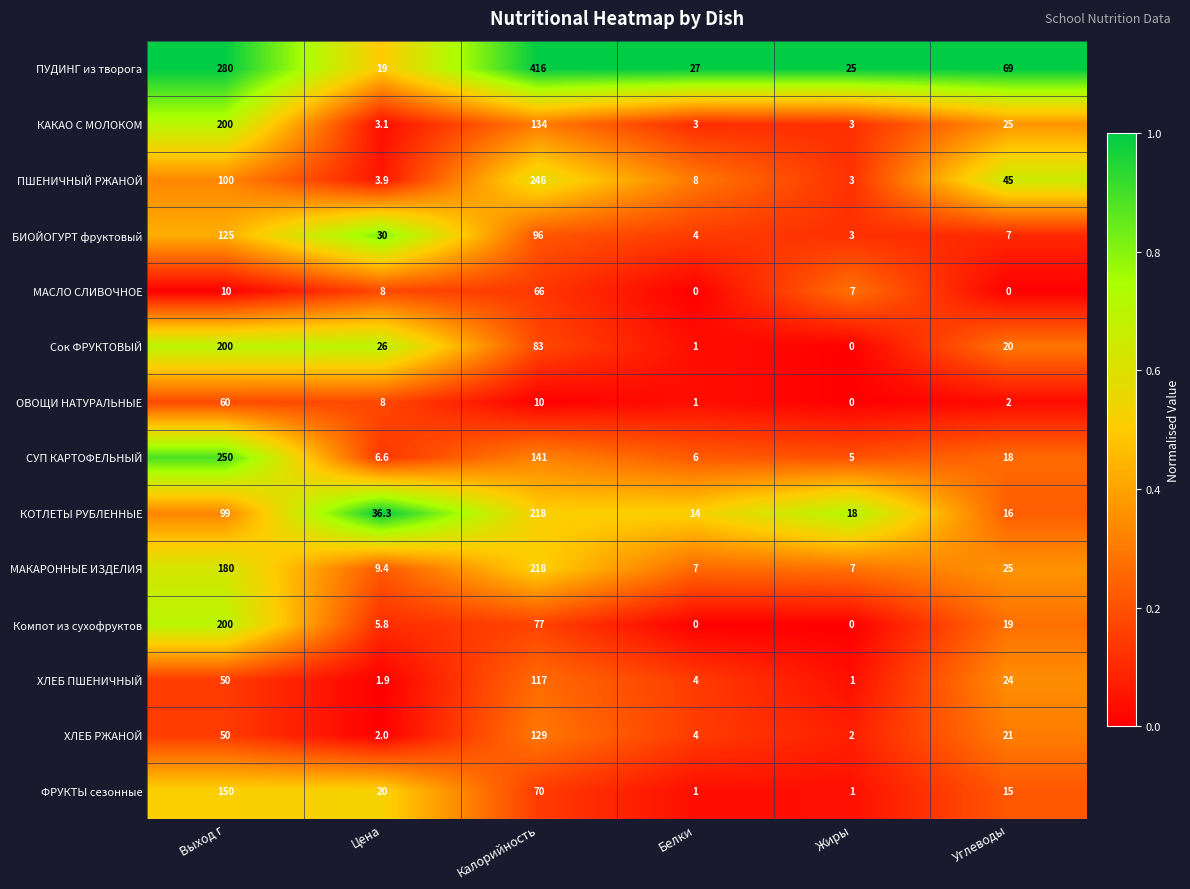

Is it true that ПУДИНГ из творога equals 69.0 at Углеводы?

True